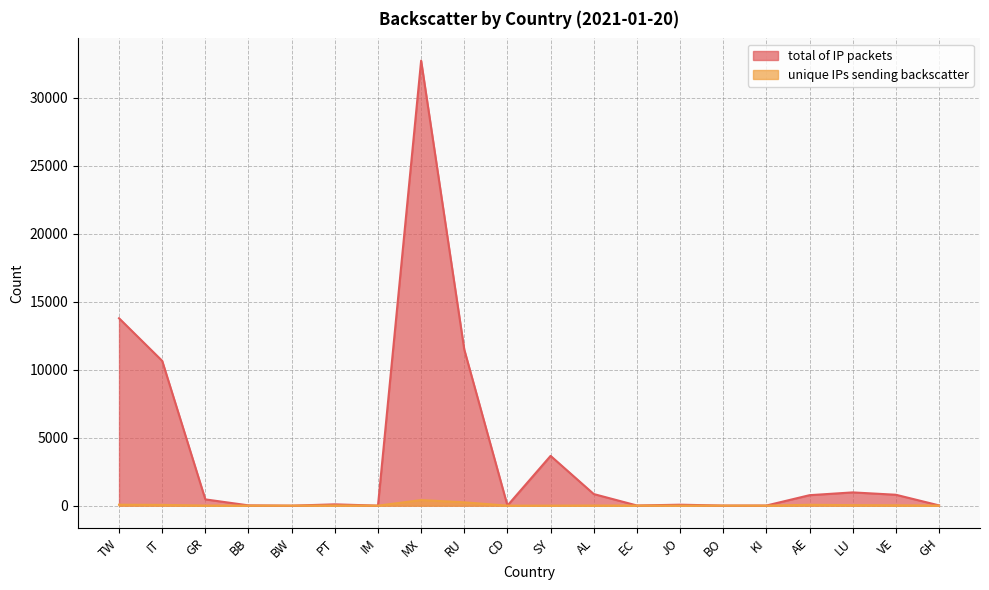

Reading right to left, transcribe all the data shown in this chart.

total of IP packets: GH=21	VE=803	LU=976	AE=771	KI=10	BO=7	JO=71	EC=13	AL=854	SY=3662	CD=6	RU=11474	MX=32724	IM=2	PT=97	BW=1	BB=22	GR=462	IT=10650	TW=13782
unique IPs sending backscatter: GH=5	VE=27	LU=38	AE=64	KI=1	BO=3	JO=5	EC=4	AL=10	SY=2	CD=1	RU=246	MX=411	IM=1	PT=15	BW=1	BB=2	GR=8	IT=56	TW=71